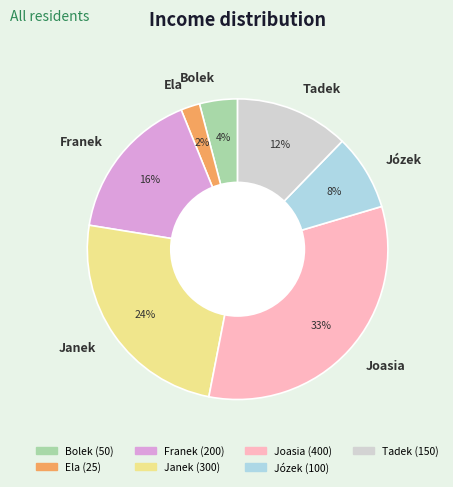

To the nearest percent, what is the difference between the largest and smallest slice percentages?

31%